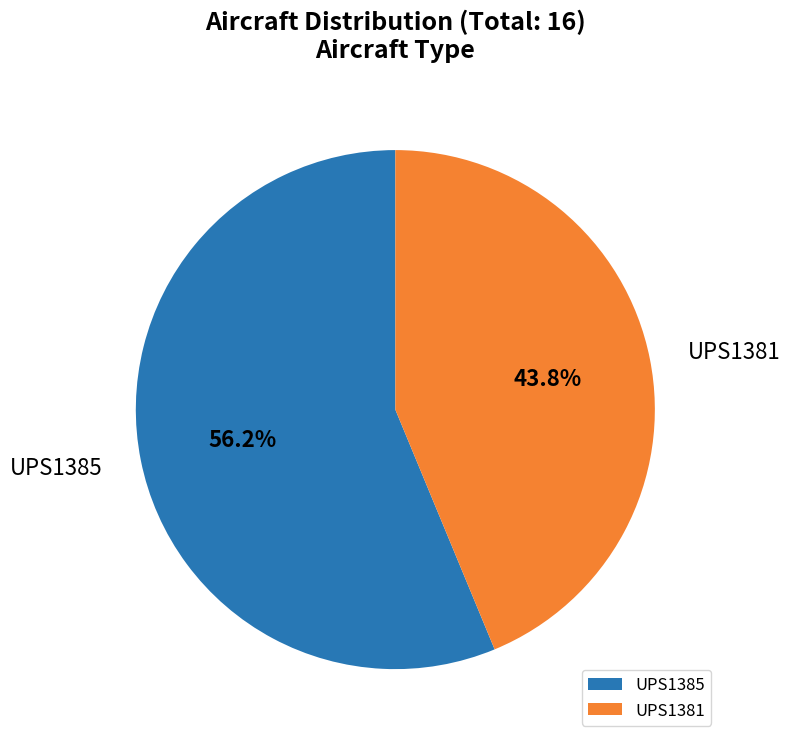

True or false: UPS1385 accounts for 43% of the total.

False